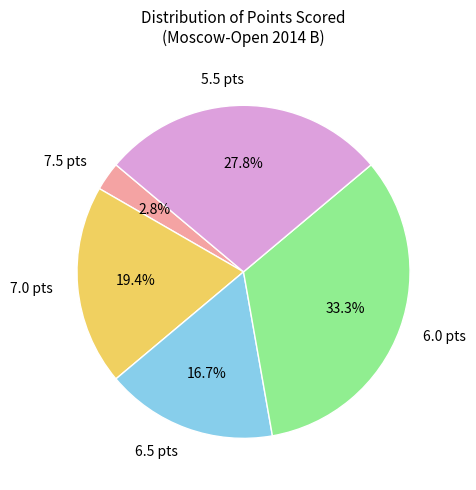

Does any single category account for the majority?

No